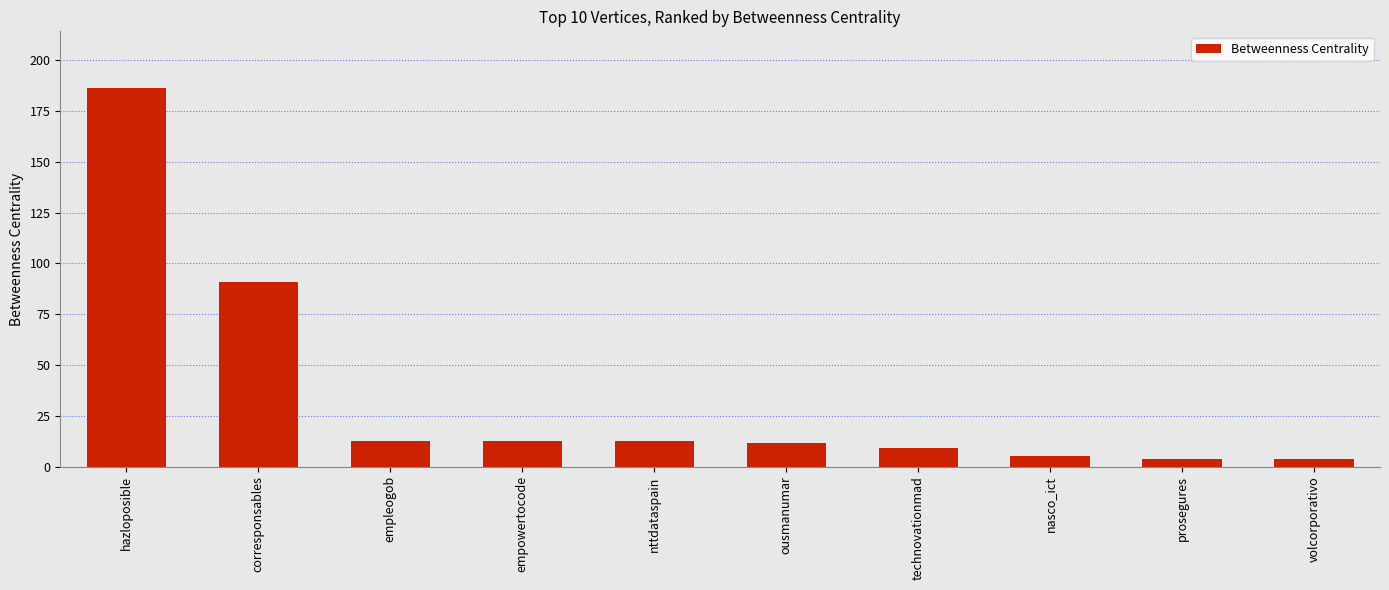

Which has a higher value, nasco_ict or empleogob?

empleogob